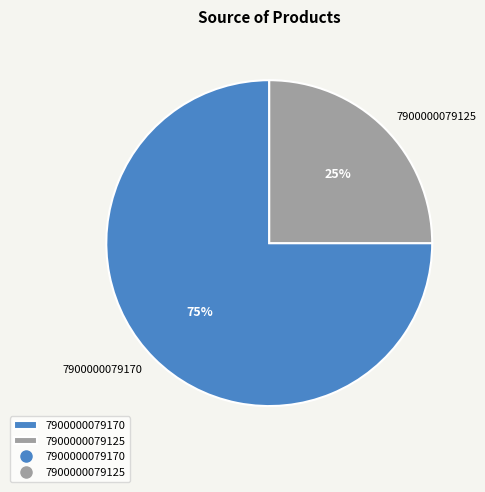

Count the number of slices in the pie.

2